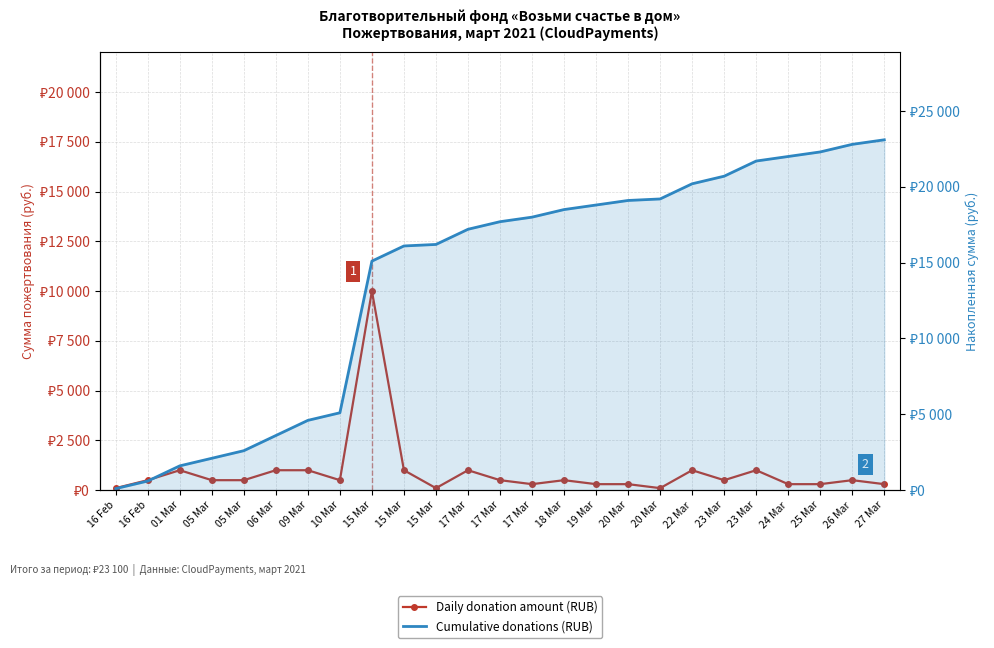

What is the average value of the Daily donation amount (RUB) series?

924